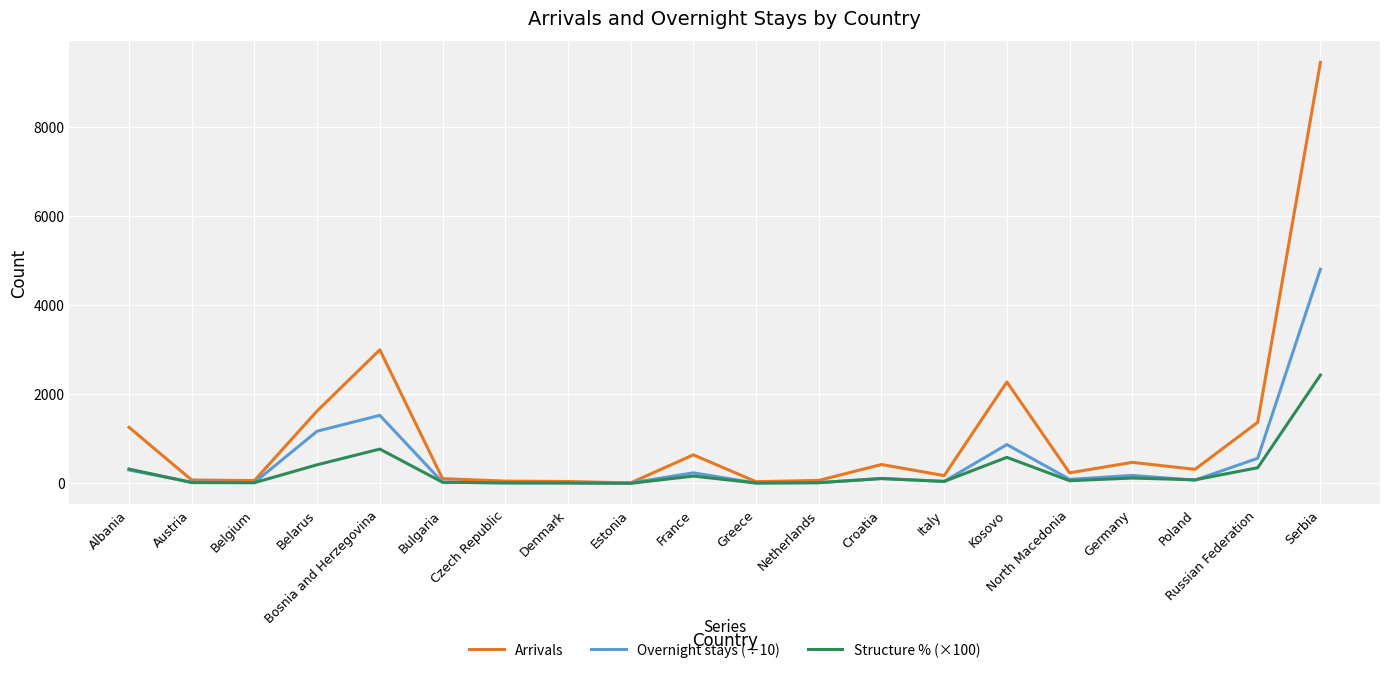

Which series has the widest spread of values?

Arrivals